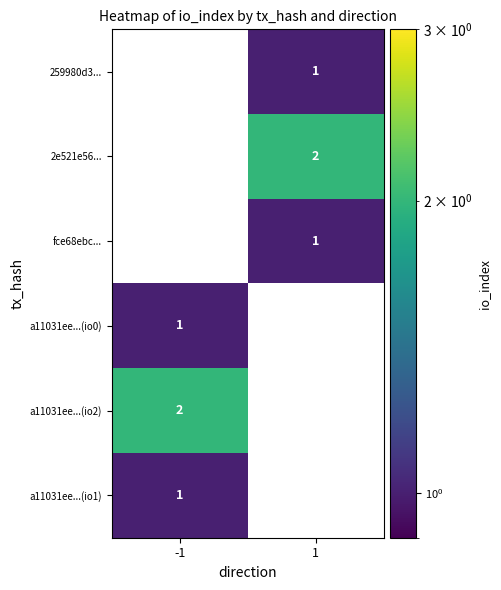

The 2e521e56... series shows 2 at 1. True or false?

True